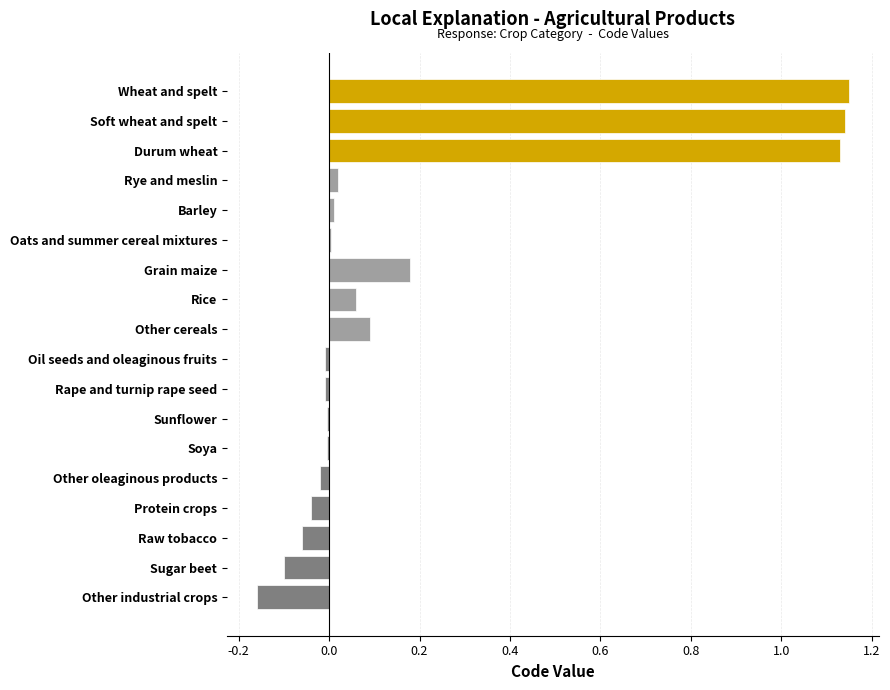

How many bars are there in total?

18